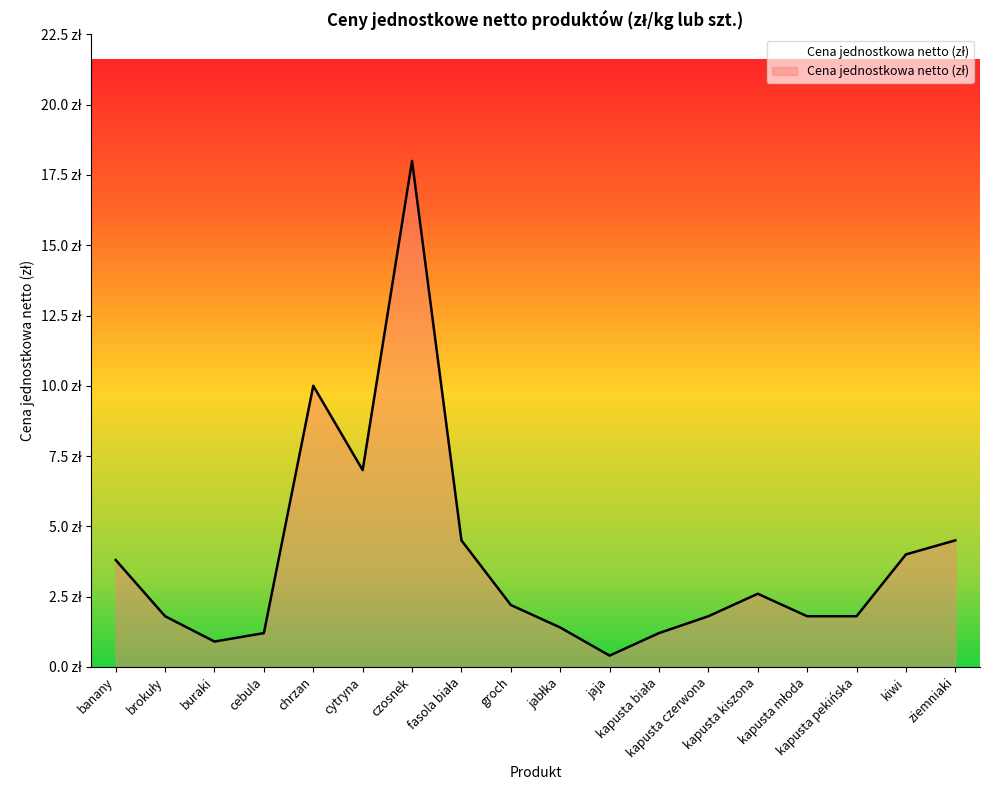

Rank the categories by value from highest to lowest.

czosnek, chrzan, cytryna, fasola biała, ziemniaki, kiwi, banany, kapusta kiszona, groch, brokuły, kapusta czerwona, kapusta młoda, kapusta pekińska, jabłka, cebula, kapusta biała, buraki, jaja